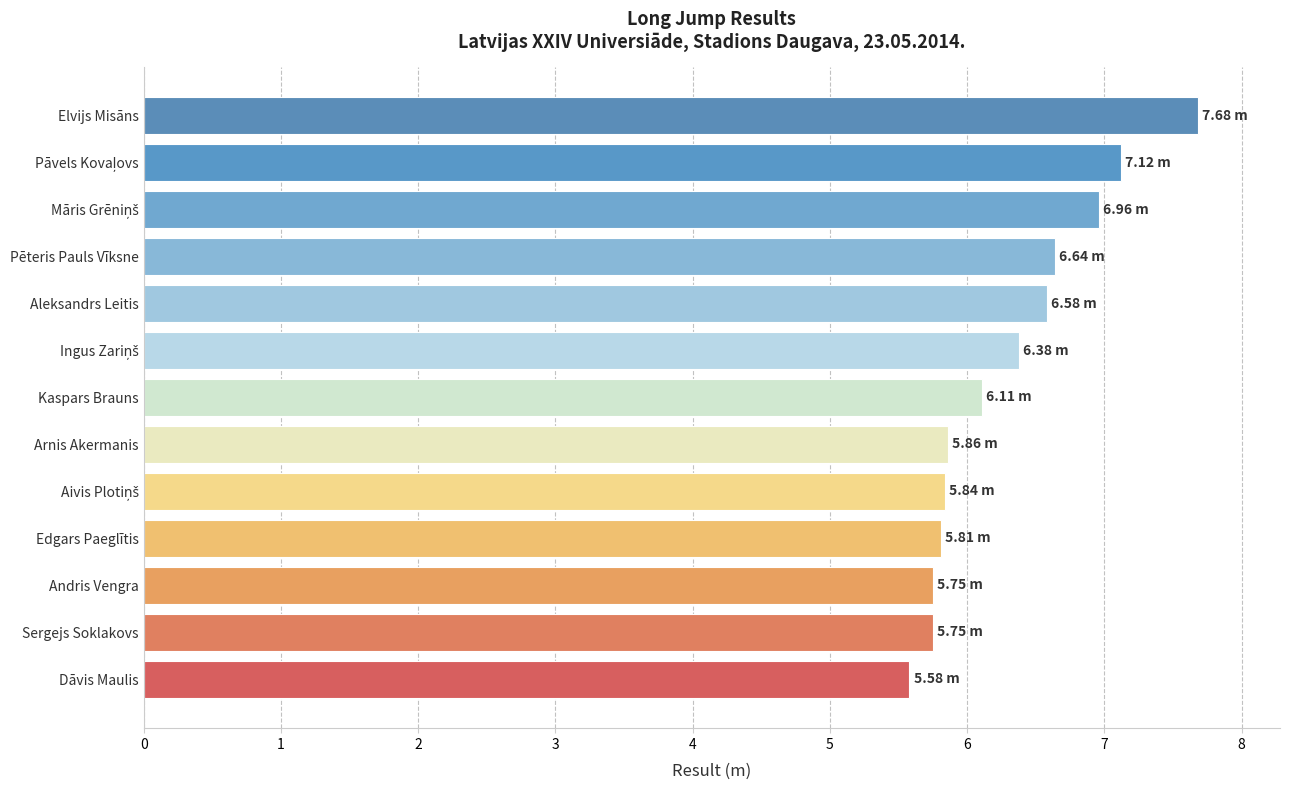

At which category does the chart reach its minimum across all series?

Dāvis Maulis